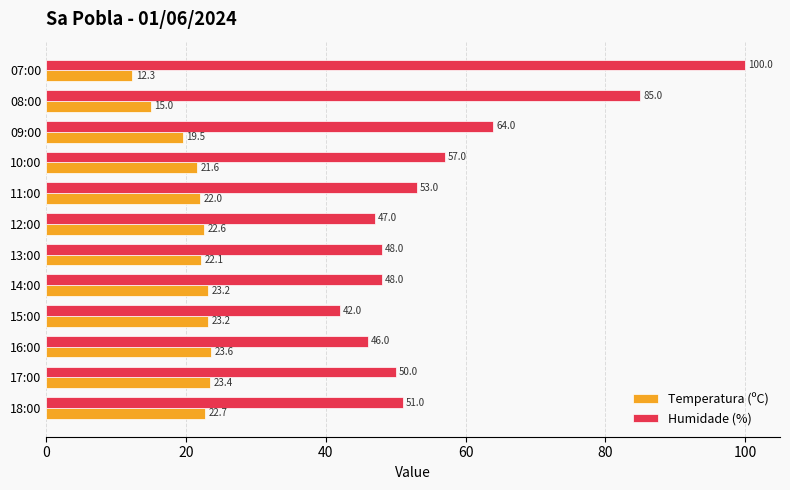

At which label is Temperatura (ºC) closest to 17?

08:00